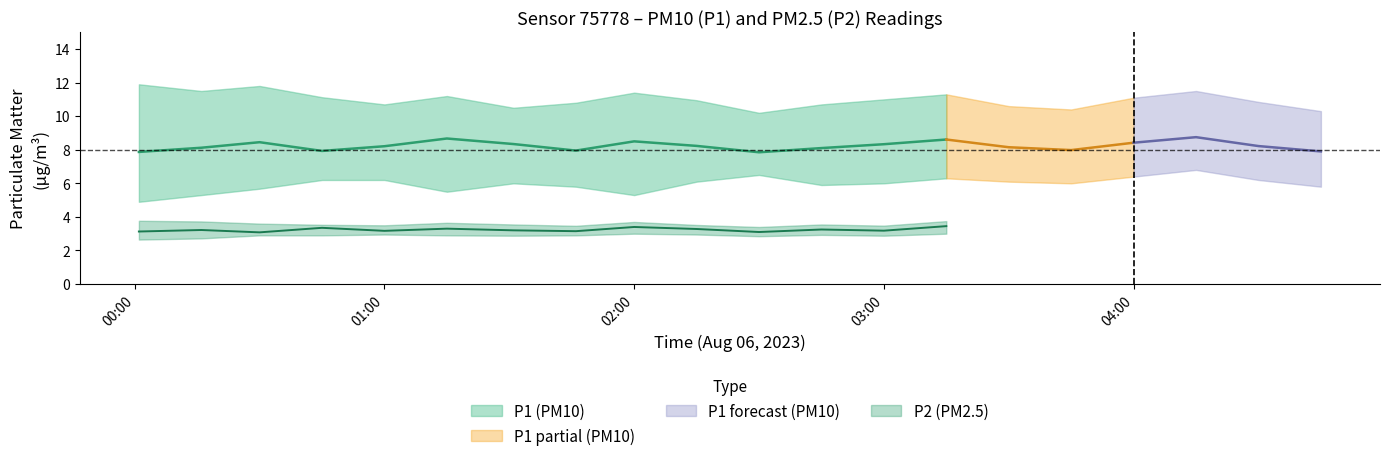

Is this an area chart (filled region under the line)?

No